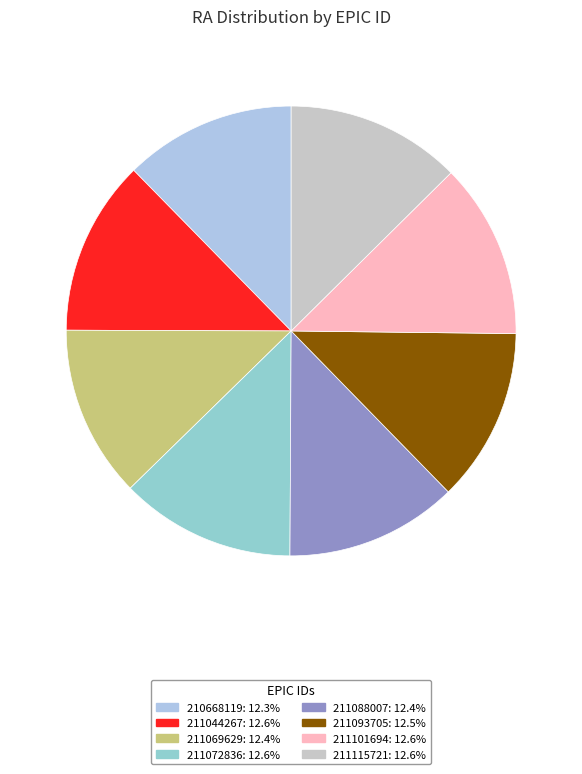

True or false: 211069629 accounts for 12% of the total.

True